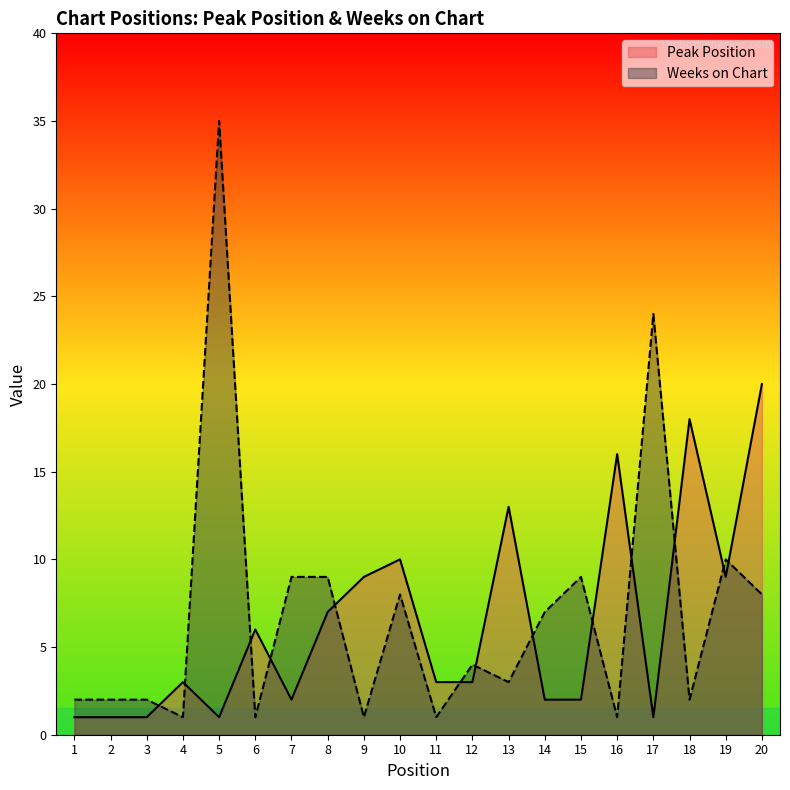

What is the sum of all Peak Position values?

128